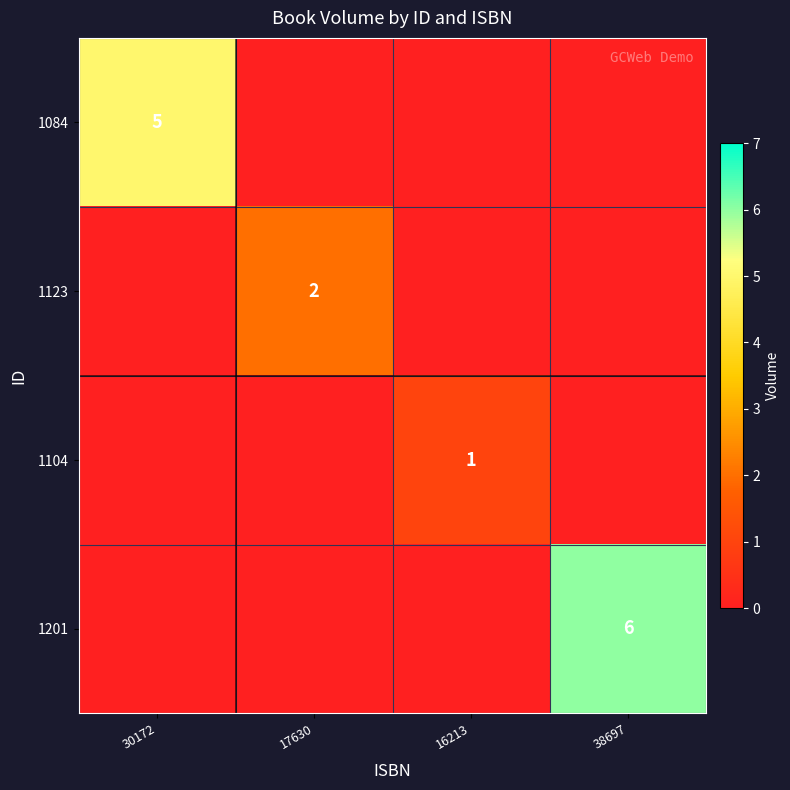

Is it true that 1123 equals 1 at 17630?

False